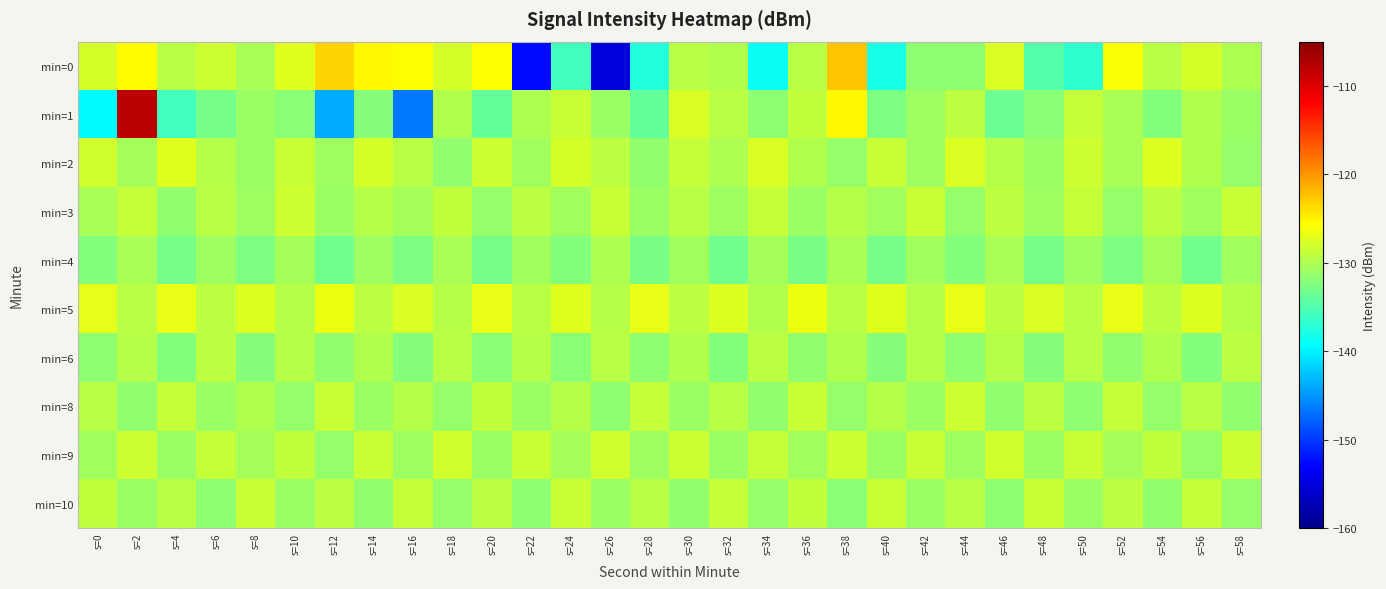

Which series has the largest range (max minus min)?

min=1